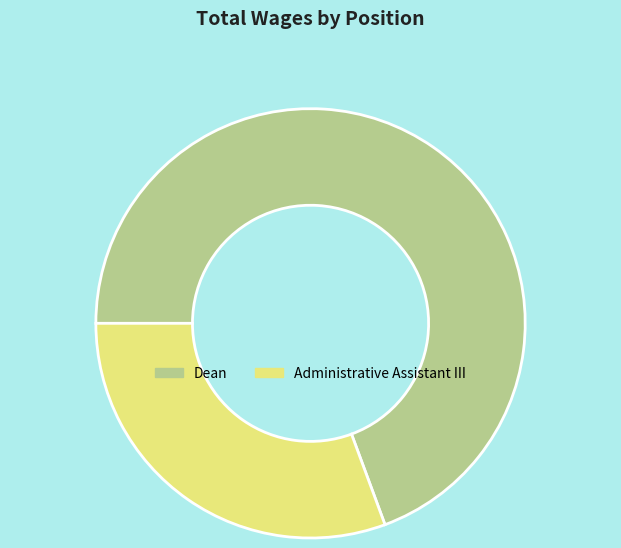

How many segments does this pie chart have?

2